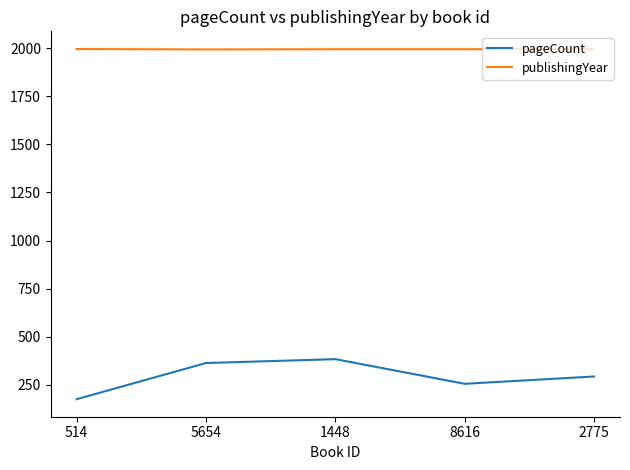

The publishingYear series shows 1995 at 514. True or false?

True